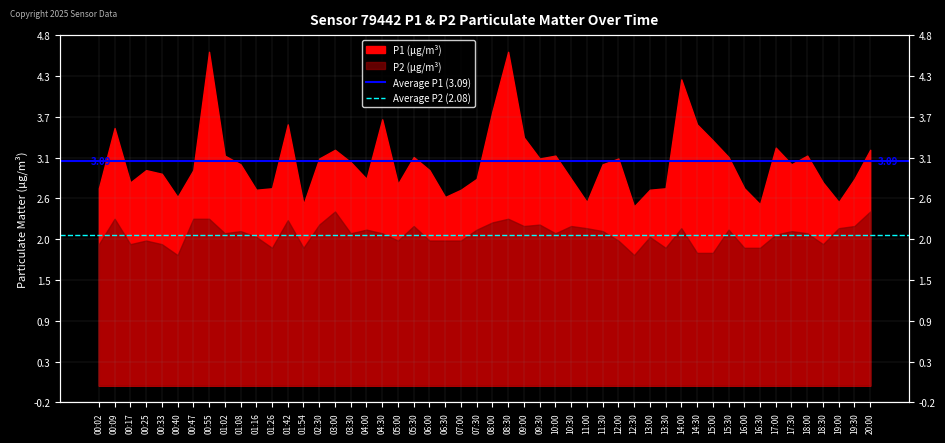

Does the chart have visible grid lines?

Yes